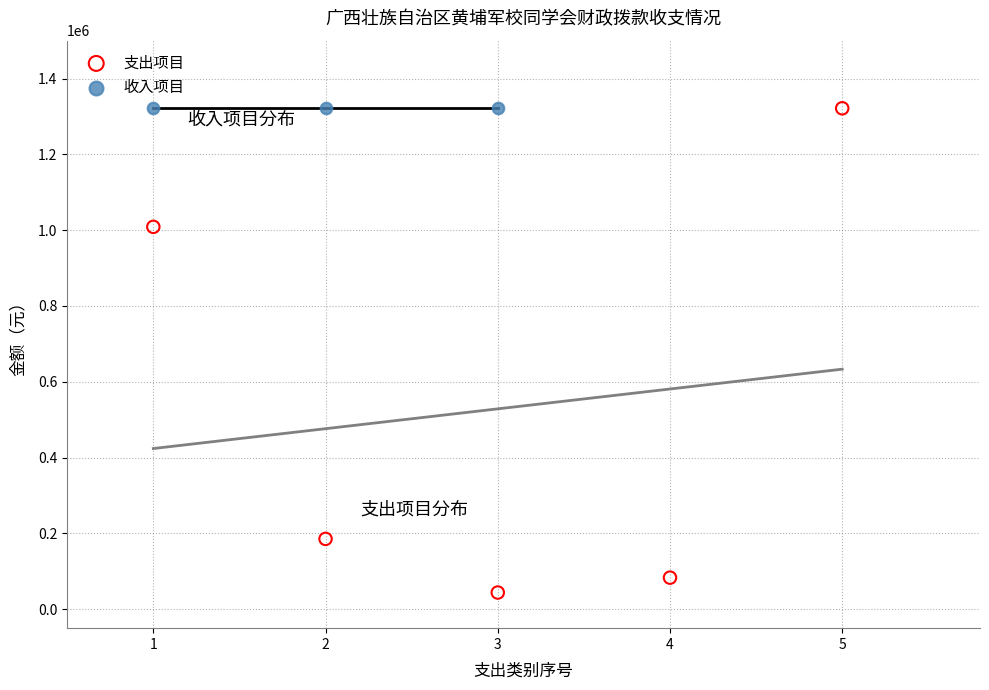

Which series reaches the minimum Y coordinate?

支出项目